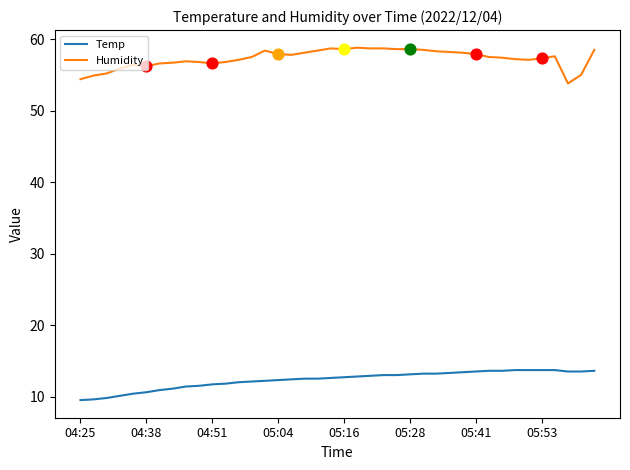

At how many categories does at least one series exceed 48?

40